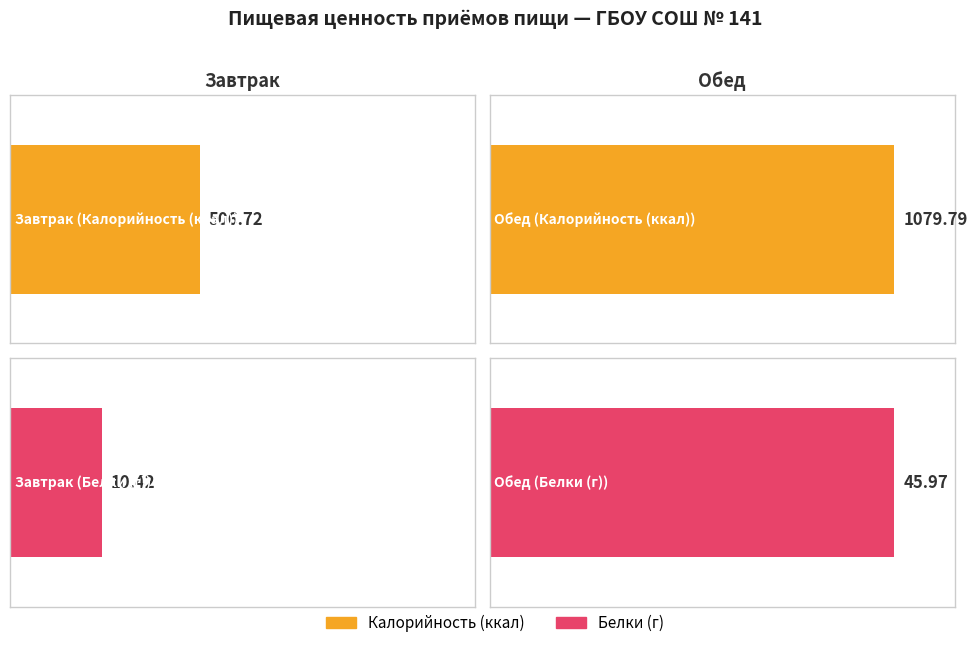

At which label is Белки closest to 28?

Завтрак